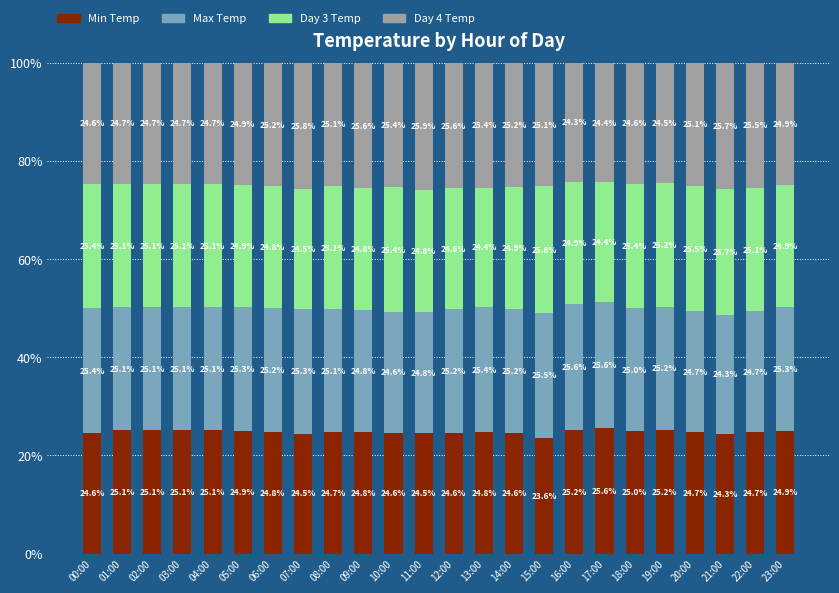

What is the total value across all series at 05:00?

100.0